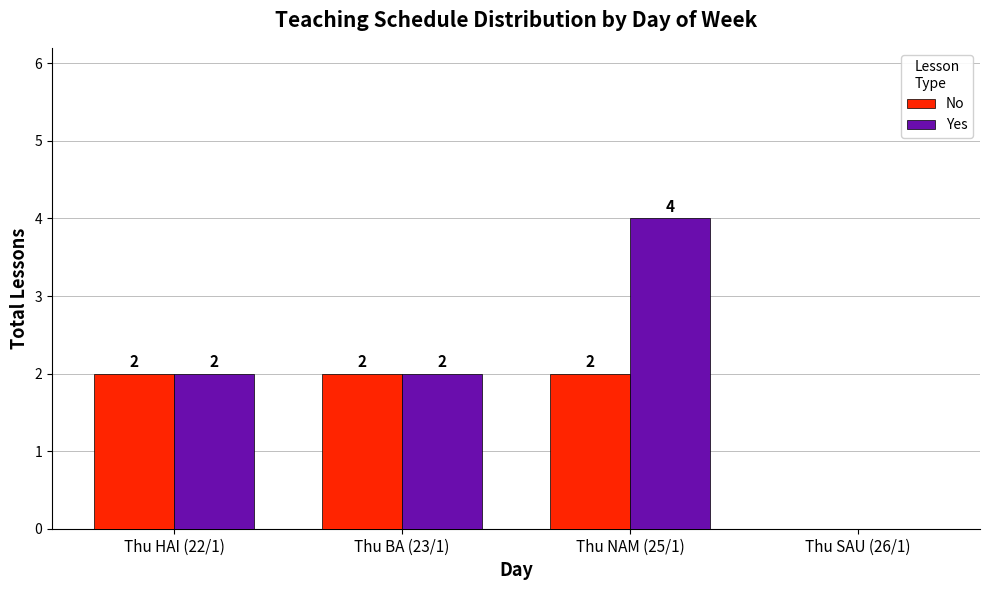

Which category has the highest value across all series?

Thu NAM (25/1)